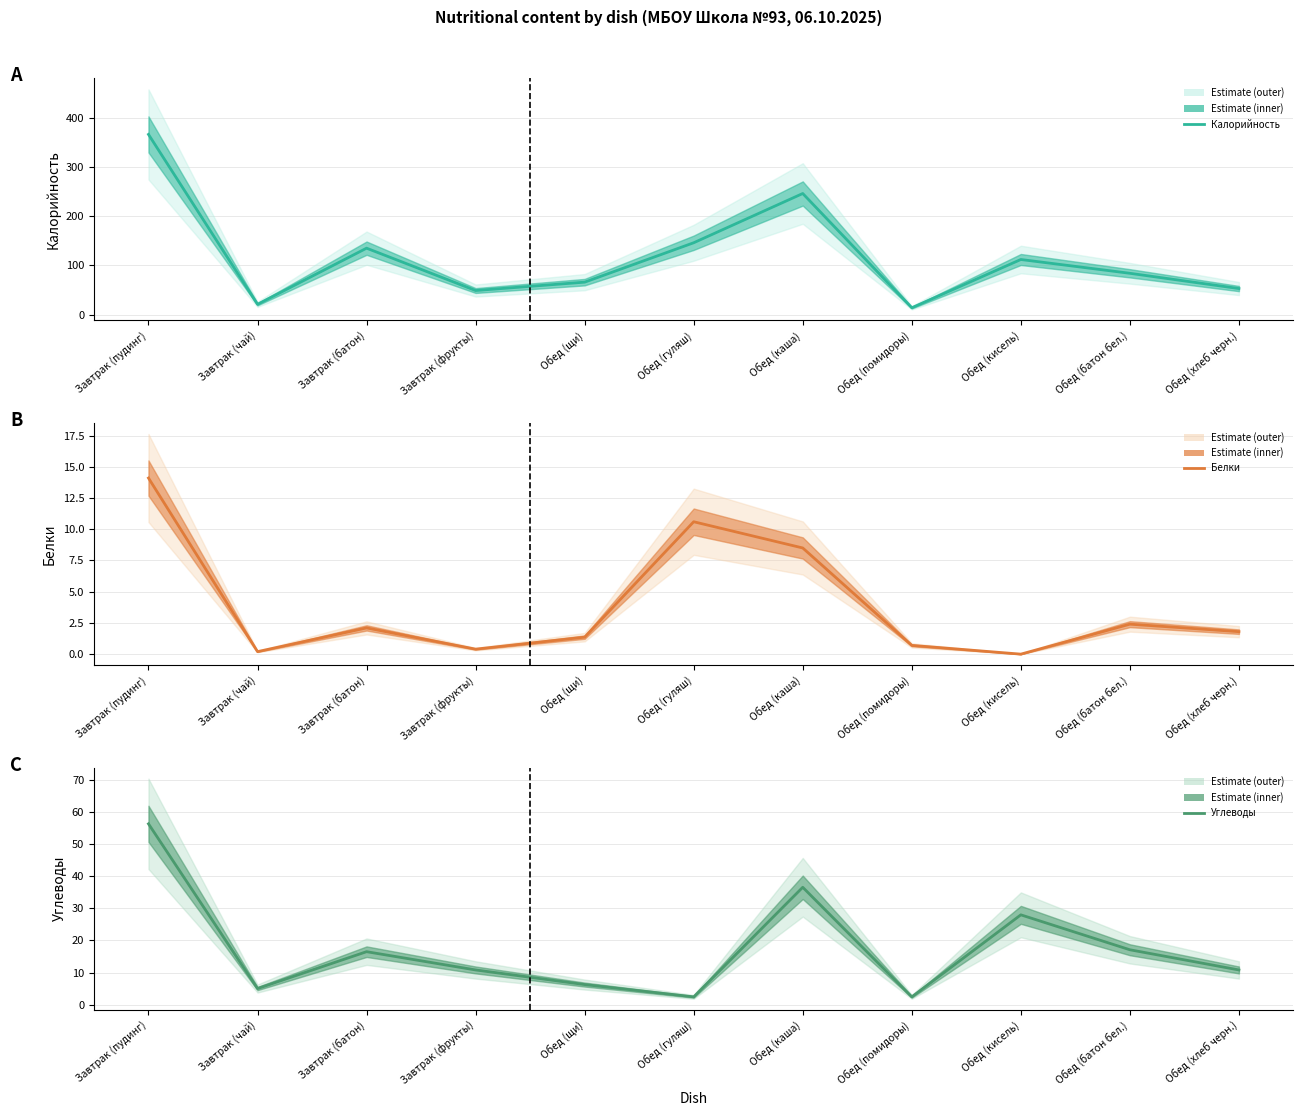

Which label corresponds to the smallest value in the chart?

Обед (кисель)